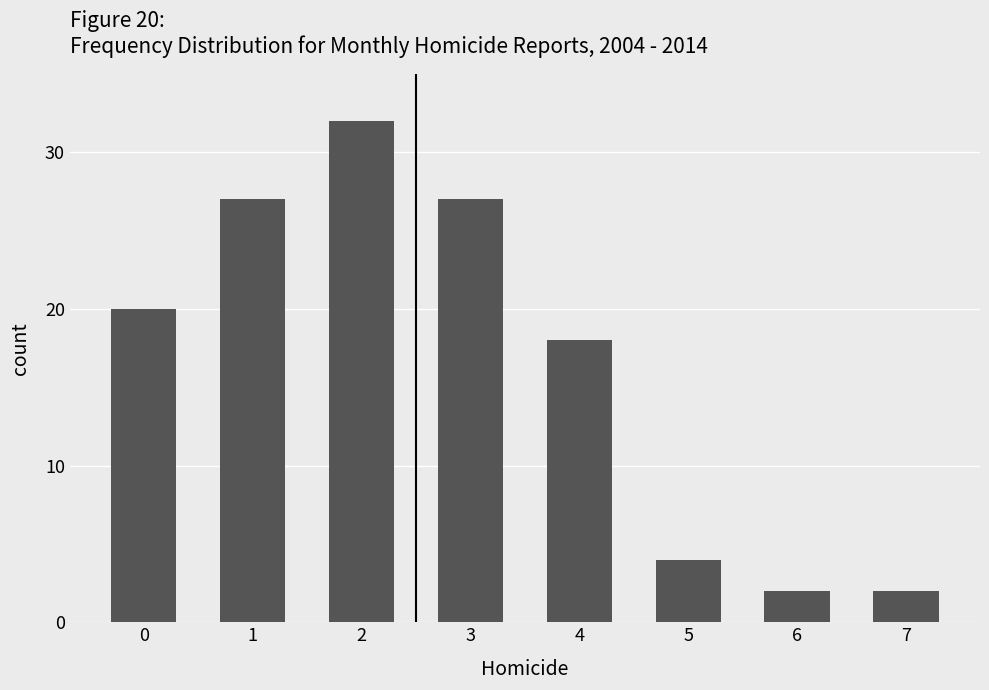

Does the chart contain stacked bars?

No